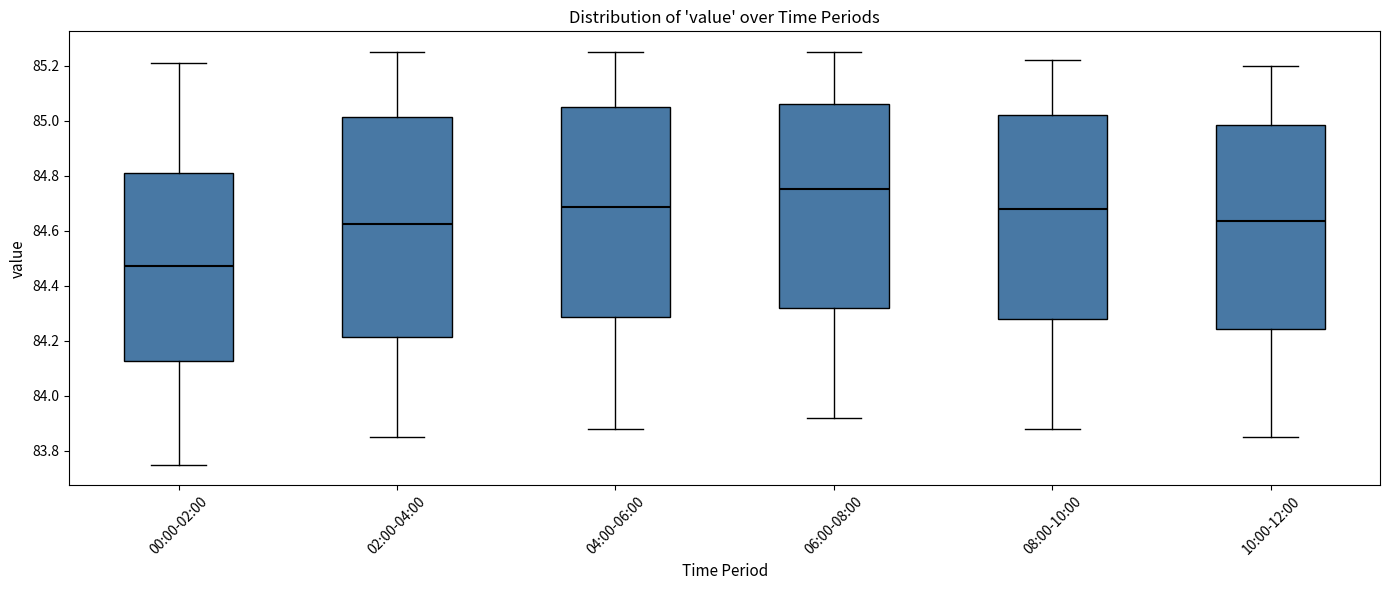

Reading left to right, read every box against the y-axis: the position of its median line, the range the box covers, and the ends of its whiskers. The values are not printed on the chart, so give them approximately, as read against the axis.

00:00-02:00: median 84.48, box 84.12 to 84.82, whiskers 83.76 to 85.22
02:00-04:00: median 84.62, box 84.22 to 85.02, whiskers 83.86 to 85.26
04:00-06:00: median 84.68, box 84.28 to 85.06, whiskers 83.88 to 85.26
06:00-08:00: median 84.76, box 84.32 to 85.06, whiskers 83.92 to 85.26
08:00-10:00: median 84.68, box 84.28 to 85.02, whiskers 83.88 to 85.22
10:00-12:00: median 84.64, box 84.24 to 84.98, whiskers 83.86 to 85.20